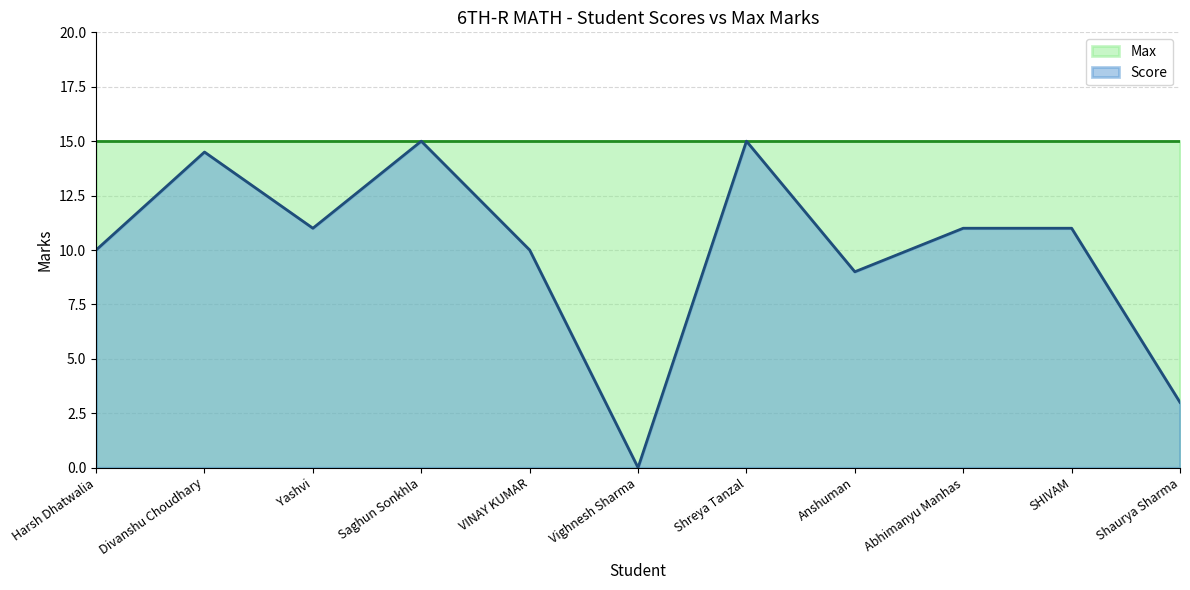

Does the chart display data point markers on the line(s)?

No